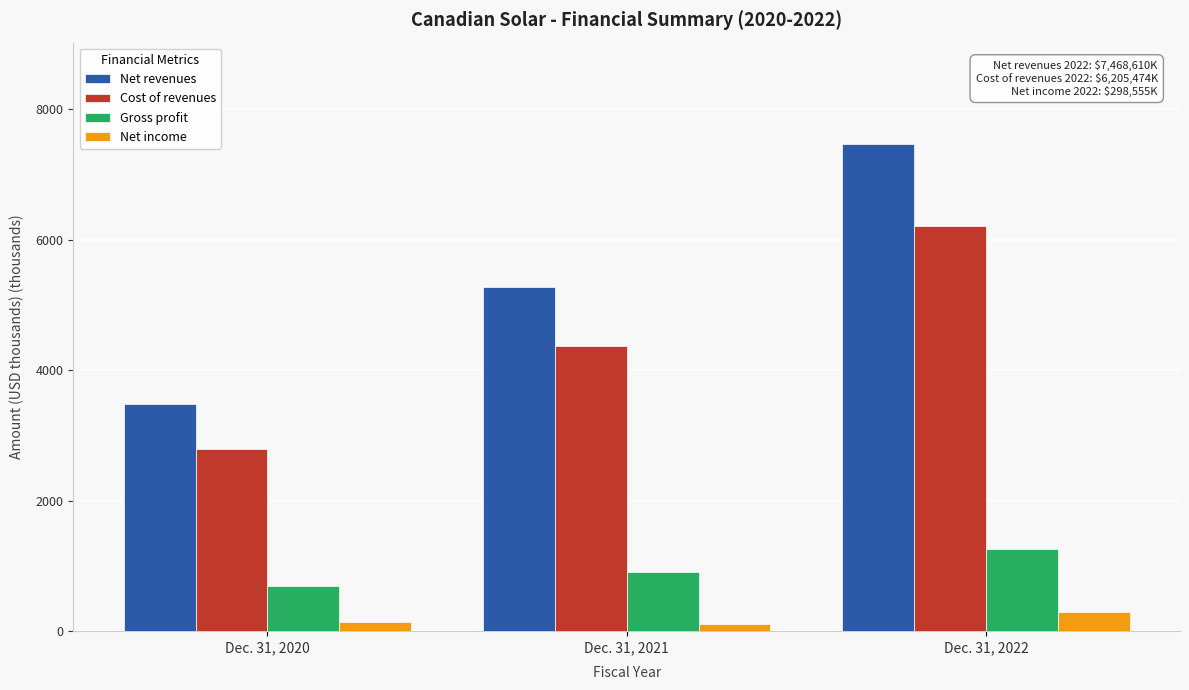

Reading right to left, extract all data points from this chart.

Net revenues: Dec. 31, 2022=7468.6	Dec. 31, 2021=5277.2	Dec. 31, 2020=3476.5
Cost of revenues: Dec. 31, 2022=6205.5	Dec. 31, 2021=4367.9	Dec. 31, 2020=2786.6
Gross profit: Dec. 31, 2022=1263.1	Dec. 31, 2021=909.3	Dec. 31, 2020=689.9
Net income: Dec. 31, 2022=298.6	Dec. 31, 2021=109.9	Dec. 31, 2020=147.2